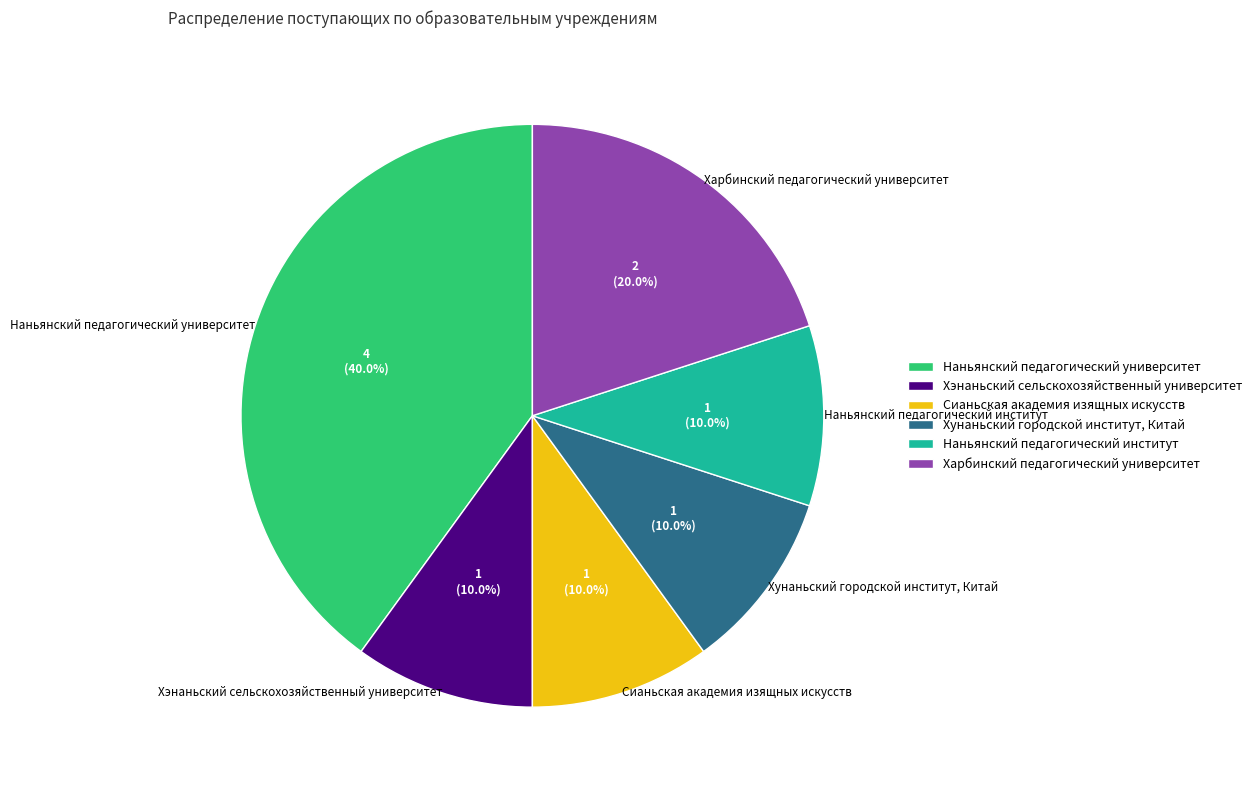

Which has a higher value, Харбинский педагогический университет or Наньянский педагогический институт?

Харбинский педагогический университет